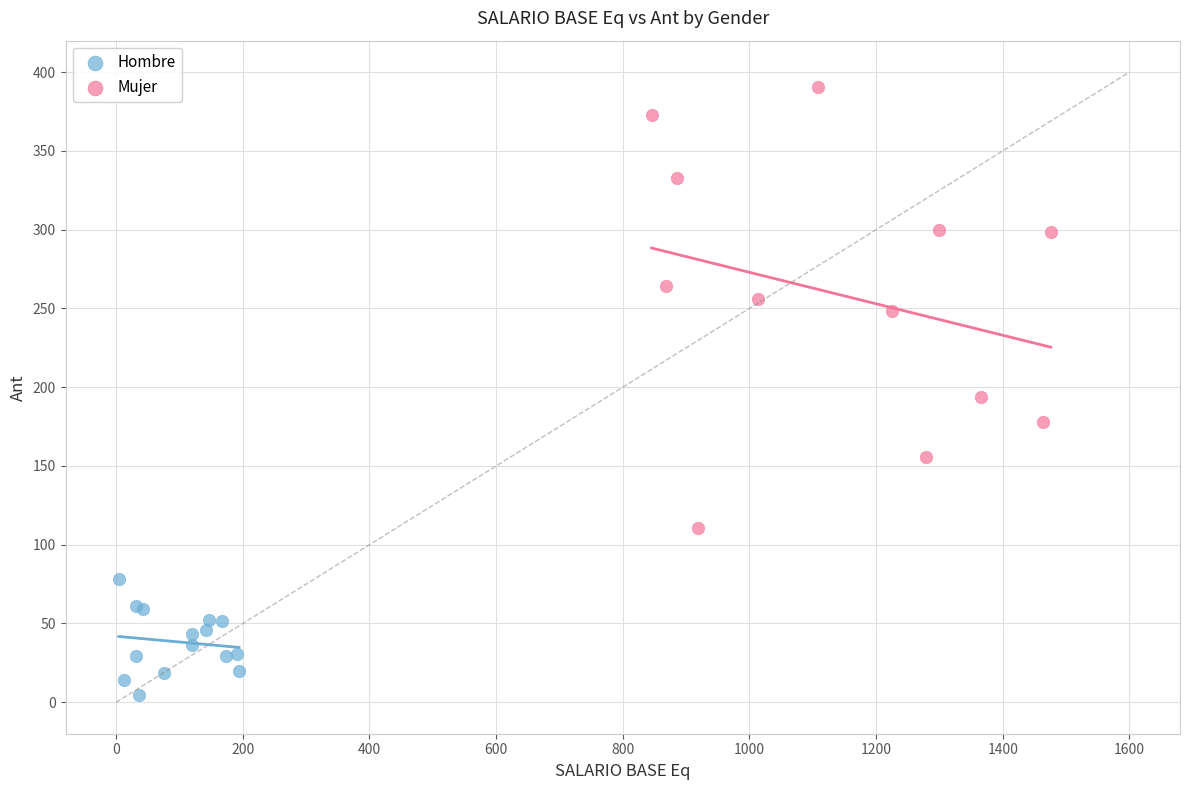

What are all the series names shown in the legend?

Hombre, Mujer